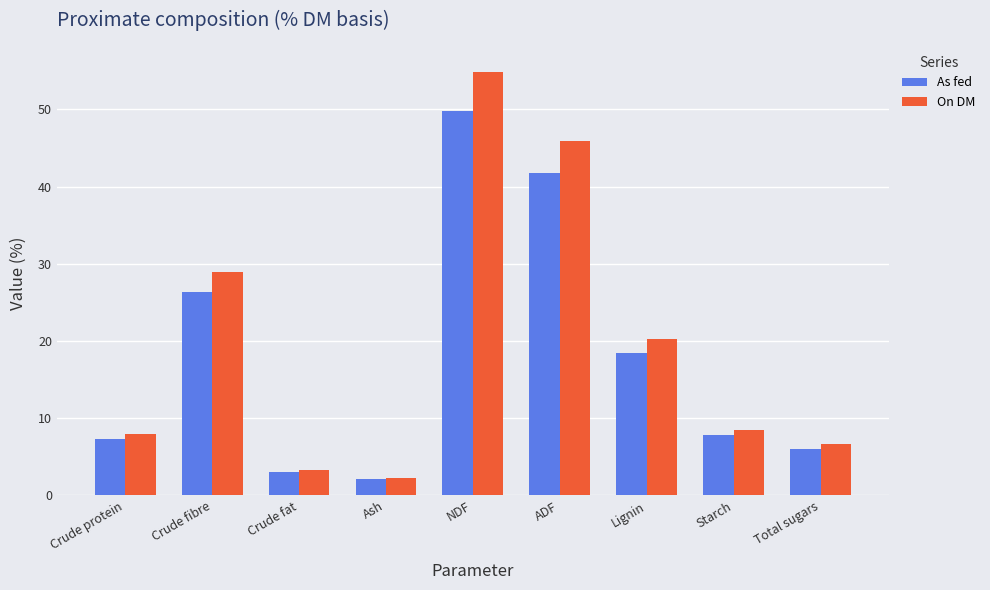

How many bars are there in each group?

2